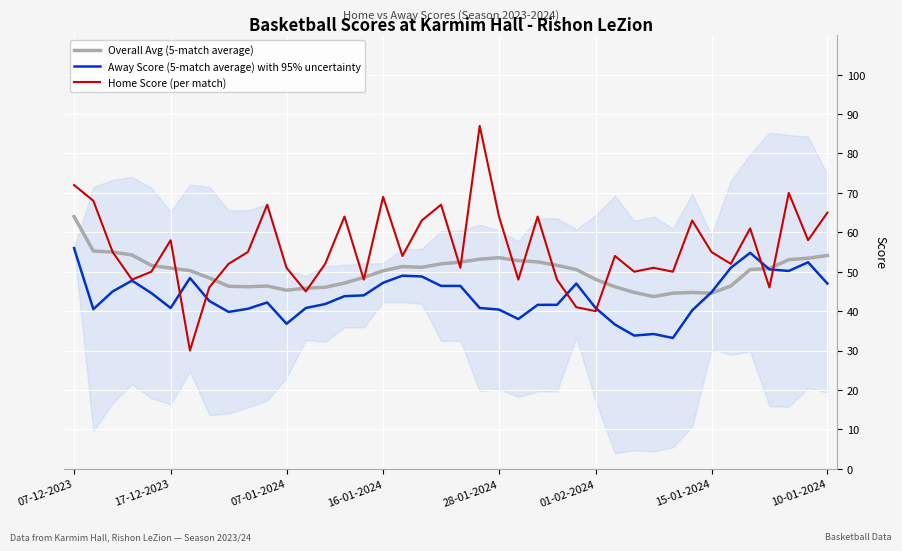

Count the number of categories in the chart.

40